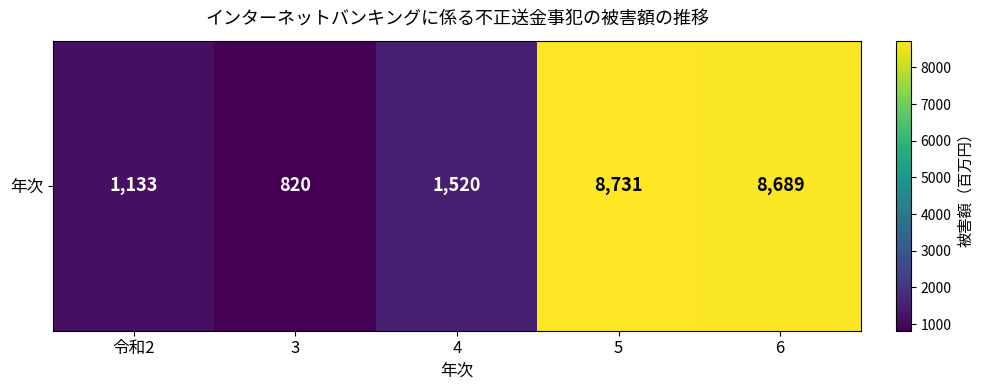

True or false: the data shows 4402 at 6.

False